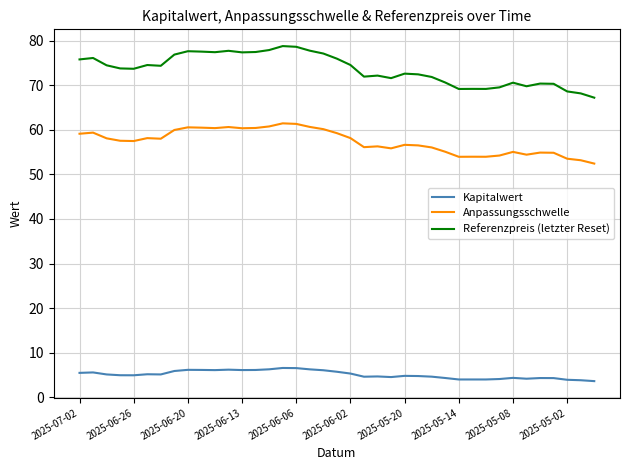

Which series has the largest range (max minus min)?

Referenzpreis (letzter Reset)